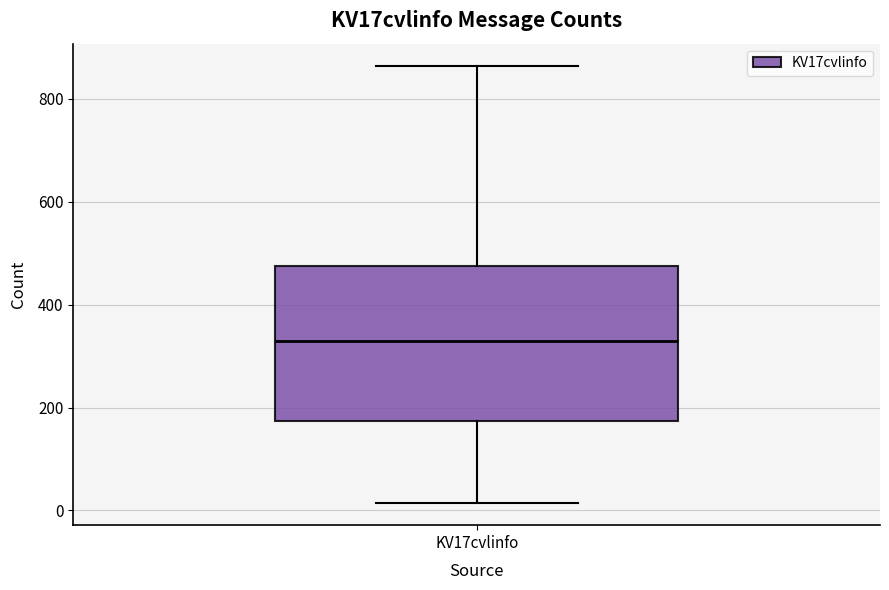

Transcribe this box plot: give where the median line is, the range the box spans, and where the two whiskers end, as read against the y-axis. The values are not printed on the chart, so give them approximately, as read against the axis.

median 320, box 180 to 480, whiskers 20 to 860